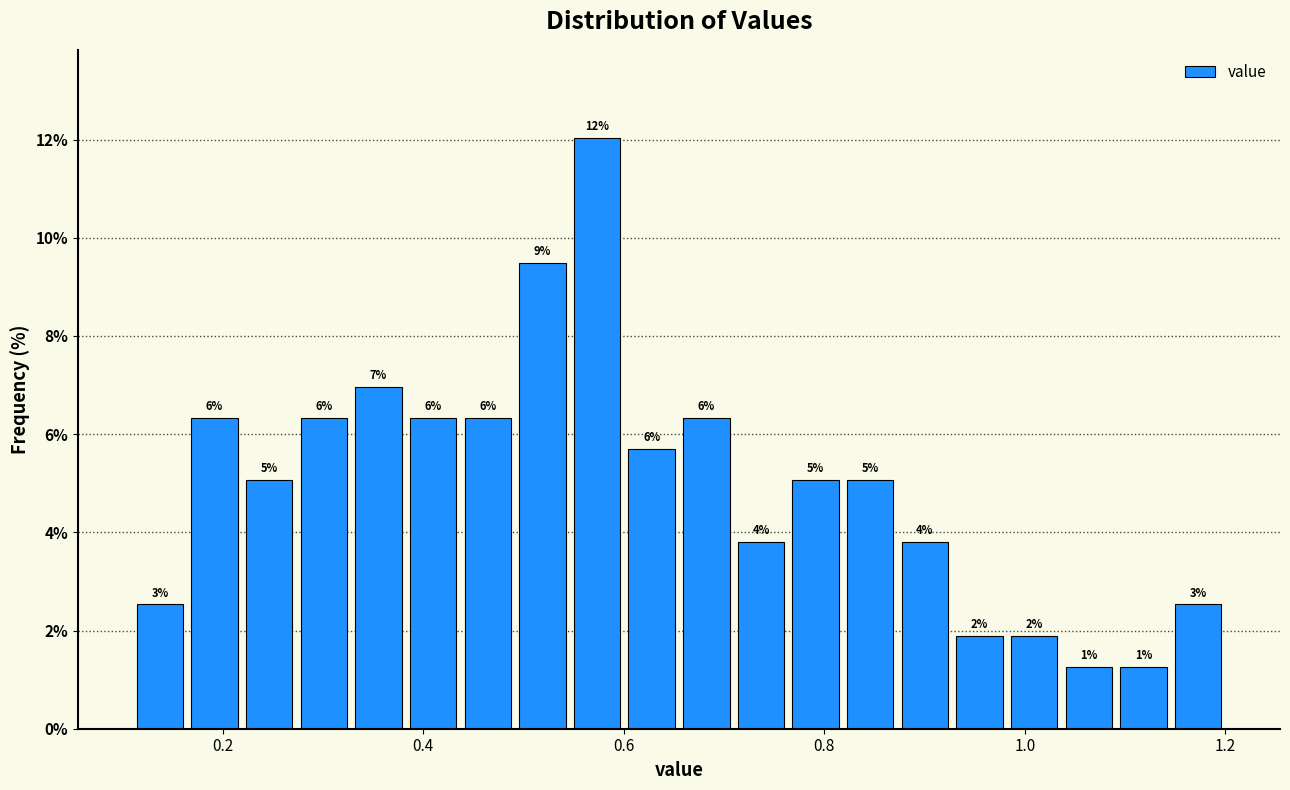

Around what value on the x-axis is the tallest bar? Give the approximate position of its centre, as read against the axis.

0.58